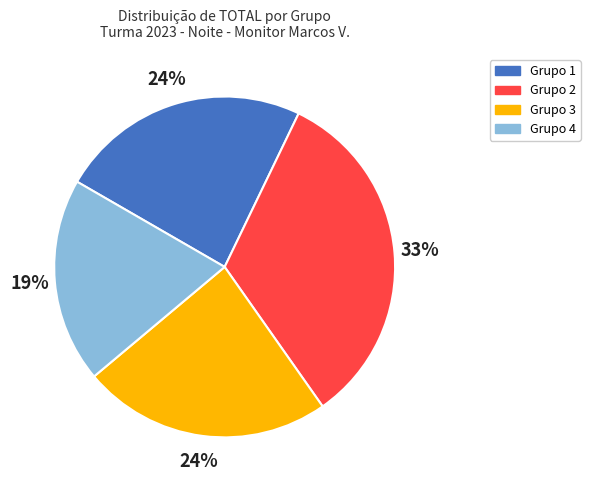

To the nearest percent, what is the combined percentage of Grupo 3 and Grupo 2?

57%